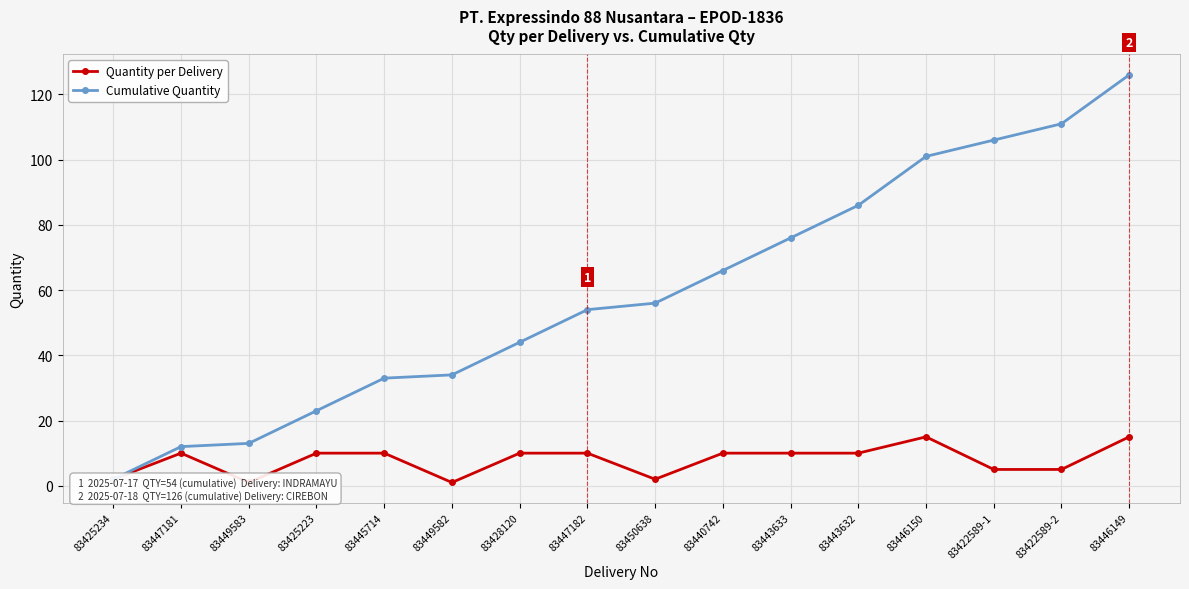

At which label does Cumulative Quantity reach its minimum?

83425234